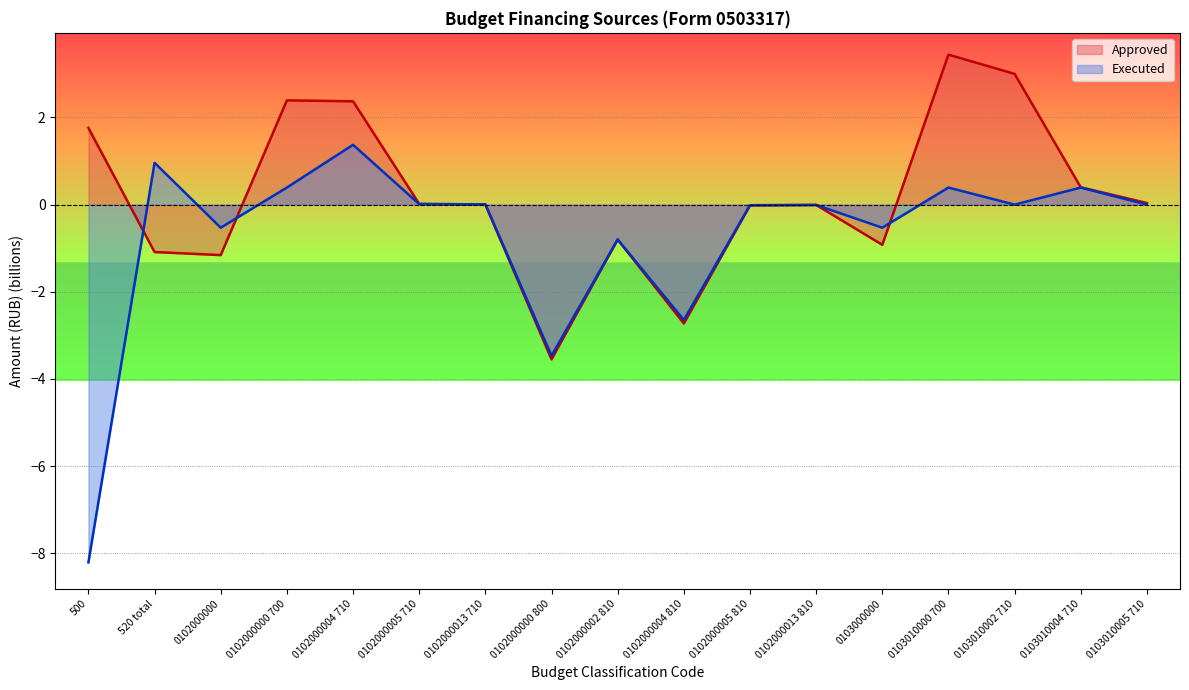

Between which two adjacent categories do Executed and Approved first intersect?

500 and 520 total